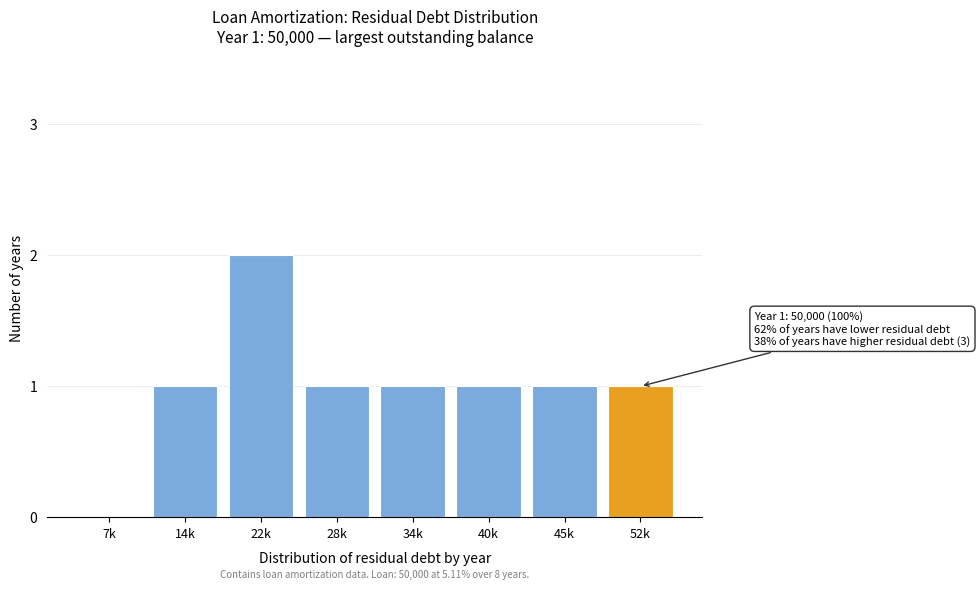

Reading right to left, what are all the values shown in this chart?

52k=1	45k=1	40k=1	34k=1	28k=1	22k=2	14k=1	7k=0